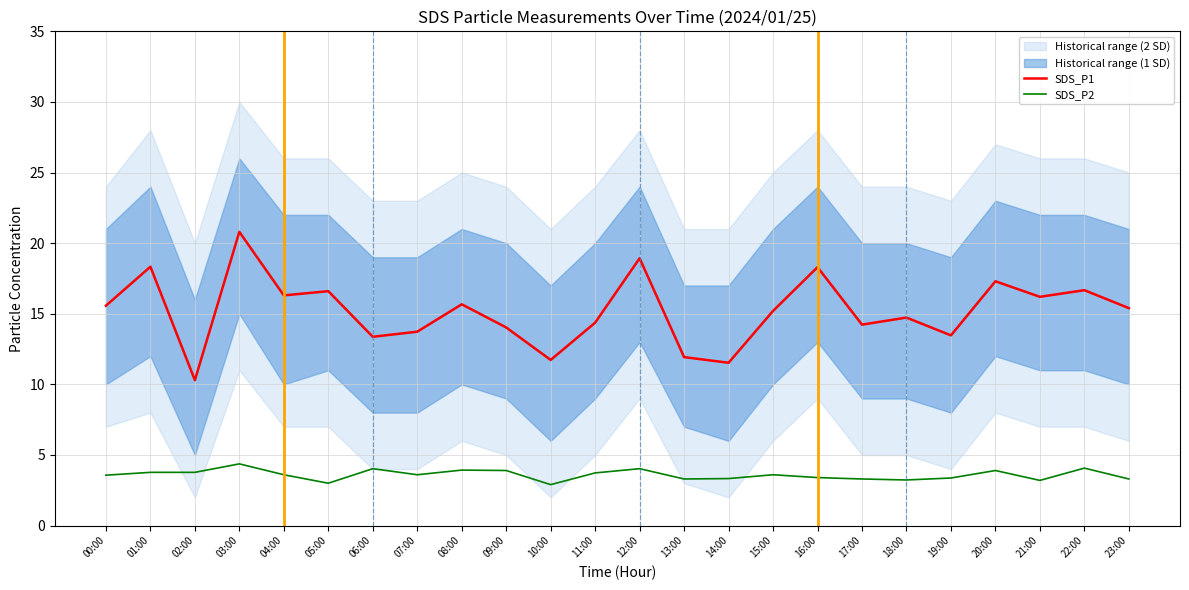

The SDS_P2 series shows 3.7 at 11:00. True or false?

True